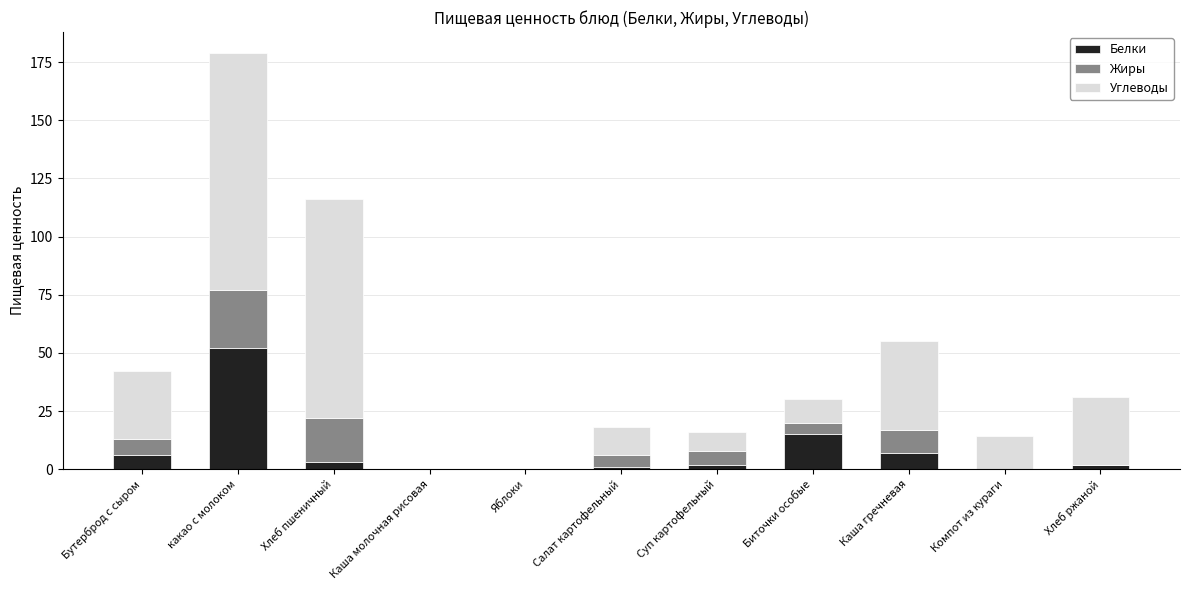

What is the highest value of the Белки series?

52.0